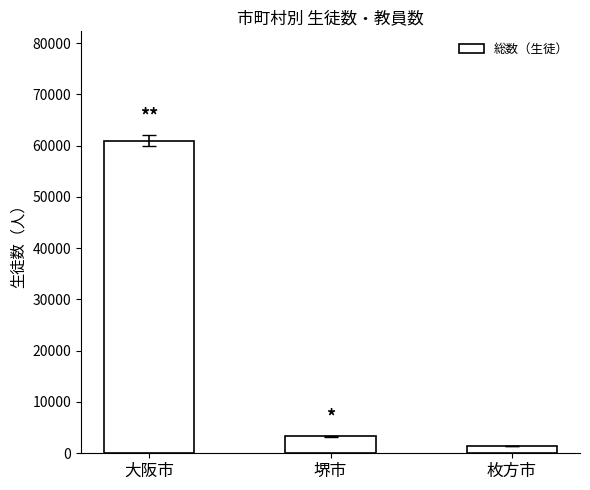

What is the difference between the values at 枚方市 and 堺市?

1848